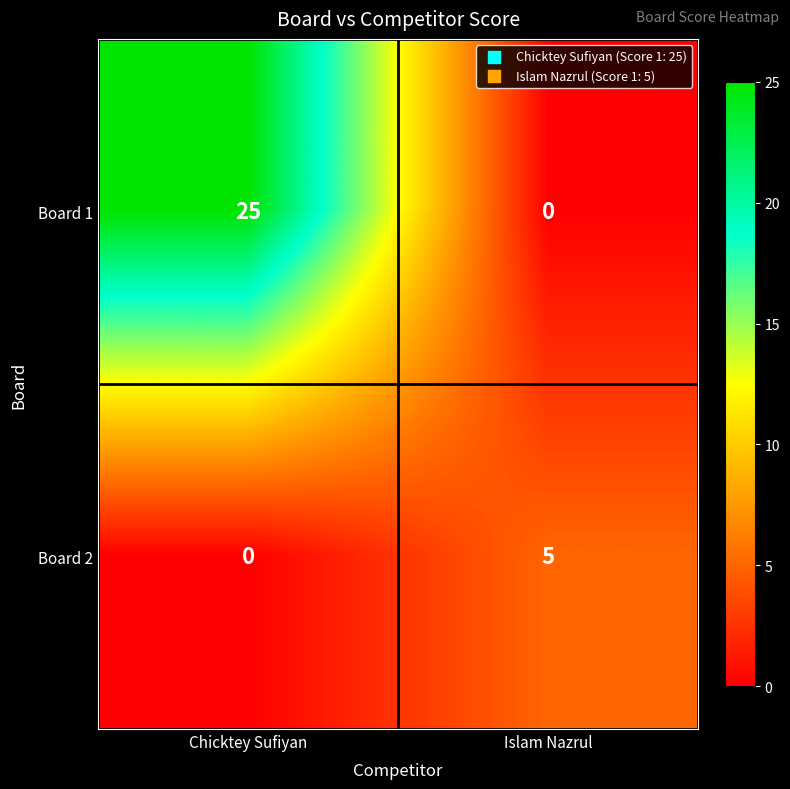

At which label does Board 2 reach its peak?

Islam Nazrul